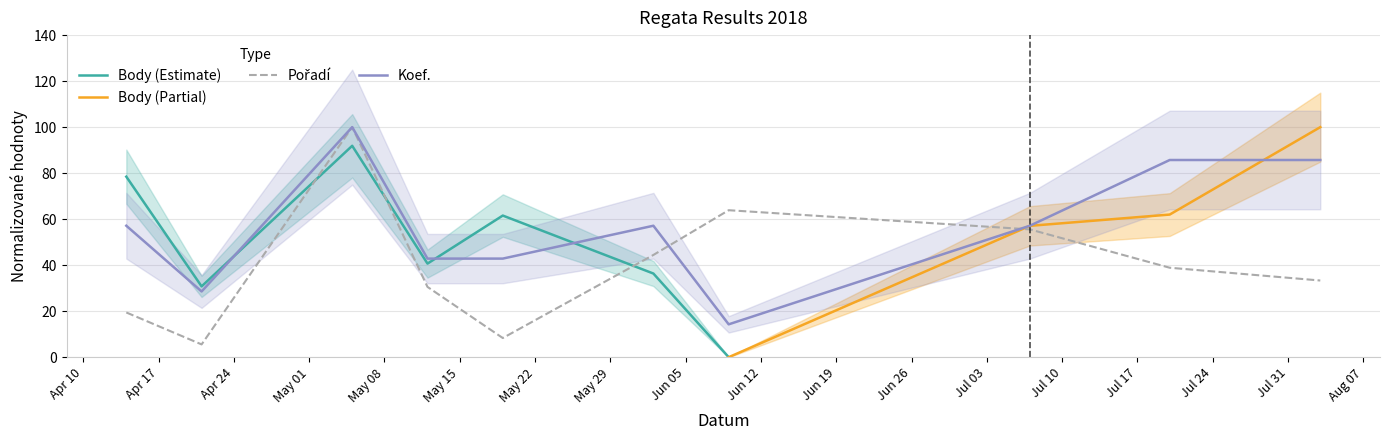

Between 2018-06-02 and 2018-06-09, which series saw the biggest shift?

Koef.